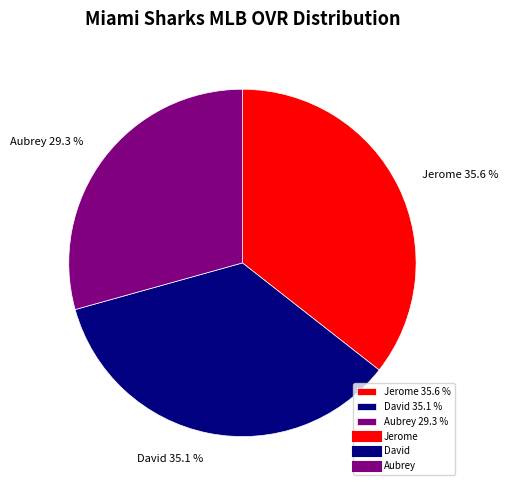

Is it true that Jerome is 36% of the pie?

True